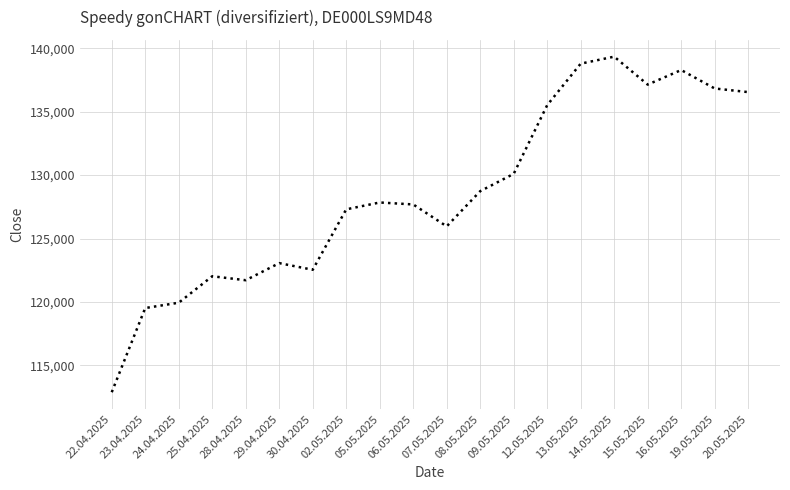

Reading left to right, transcribe all the data shown in this chart.

112873	119514	119935	122022	121709	123058	122534	127301	127842	127688	125959	128734	130101	135521	138795	139346	137142	138292	136836	136550